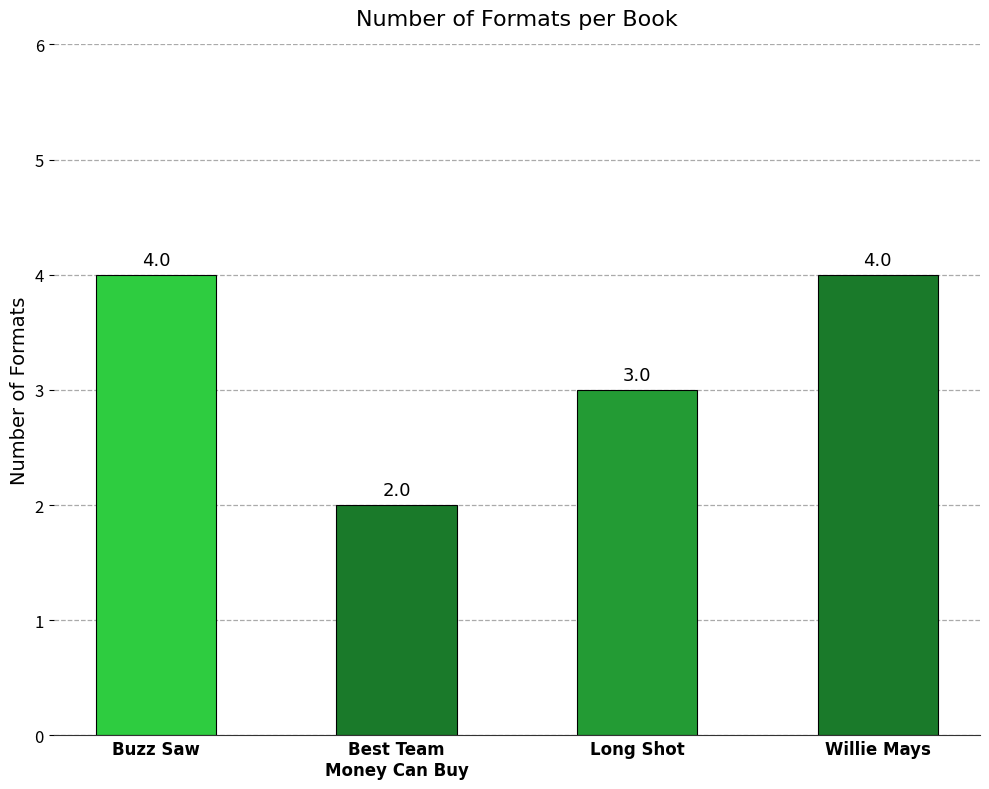

Reading left to right, transcribe all the data shown in this chart.

Buzz Saw=4	Best Team
Money Can Buy=2	Long Shot=3	Willie Mays=4